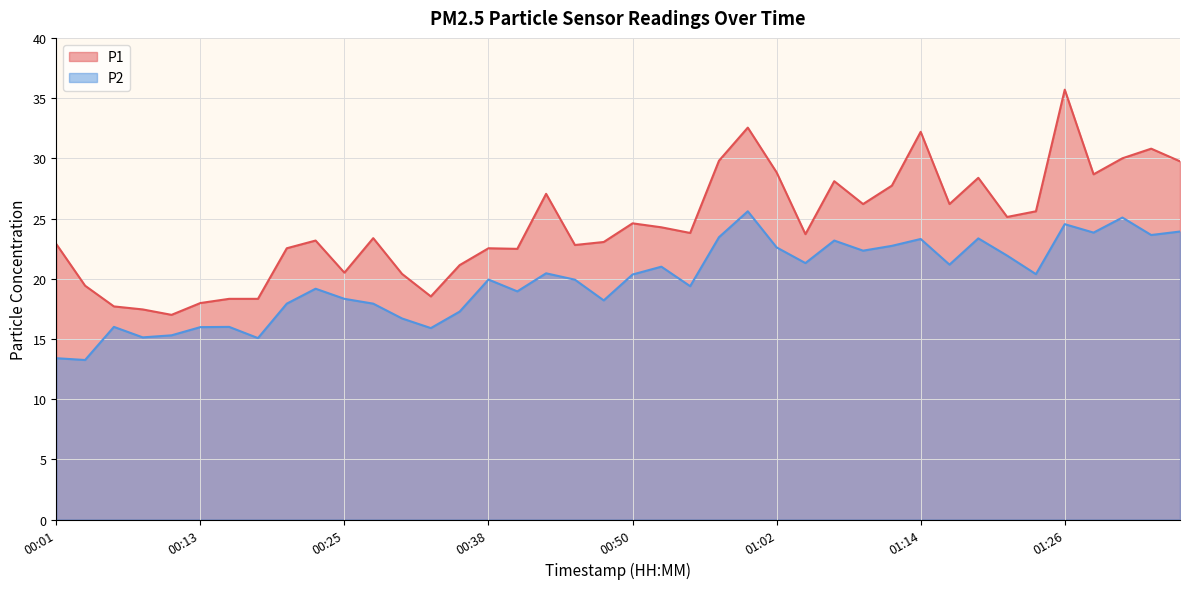

What is the maximum value for P1?

35.7